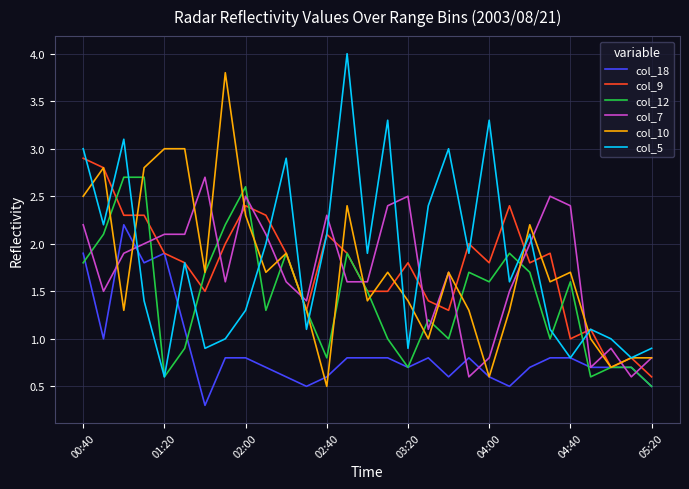

How many interior local valleys does the col_12 series have?

8